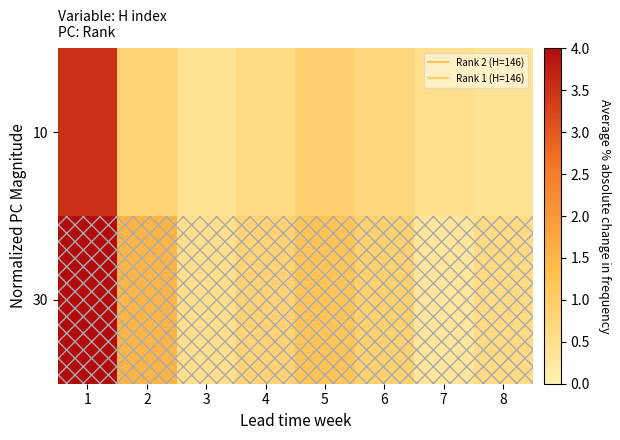

Rank the series by their average value, from highest to lowest.

30, 10